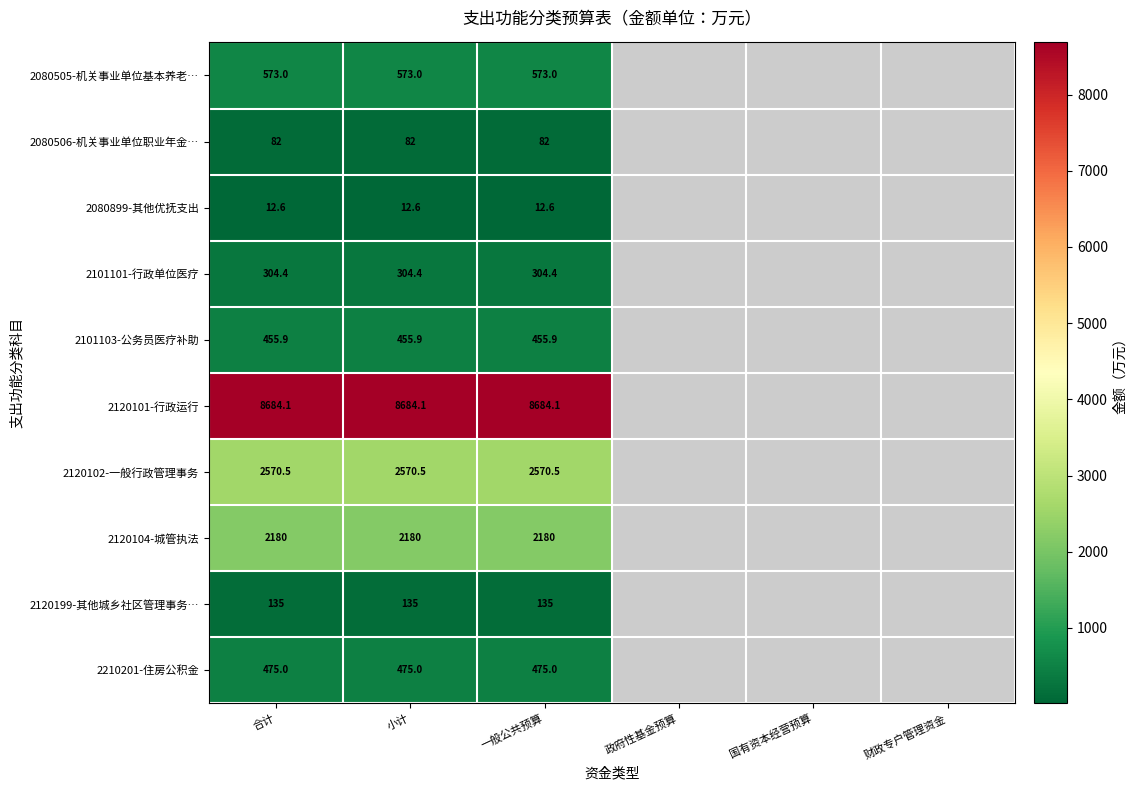

Is the value of 2210201-住房公积金 at 一般公共预算 greater than the value of 2101103-公务员医疗补助 at 一般公共预算?

Yes